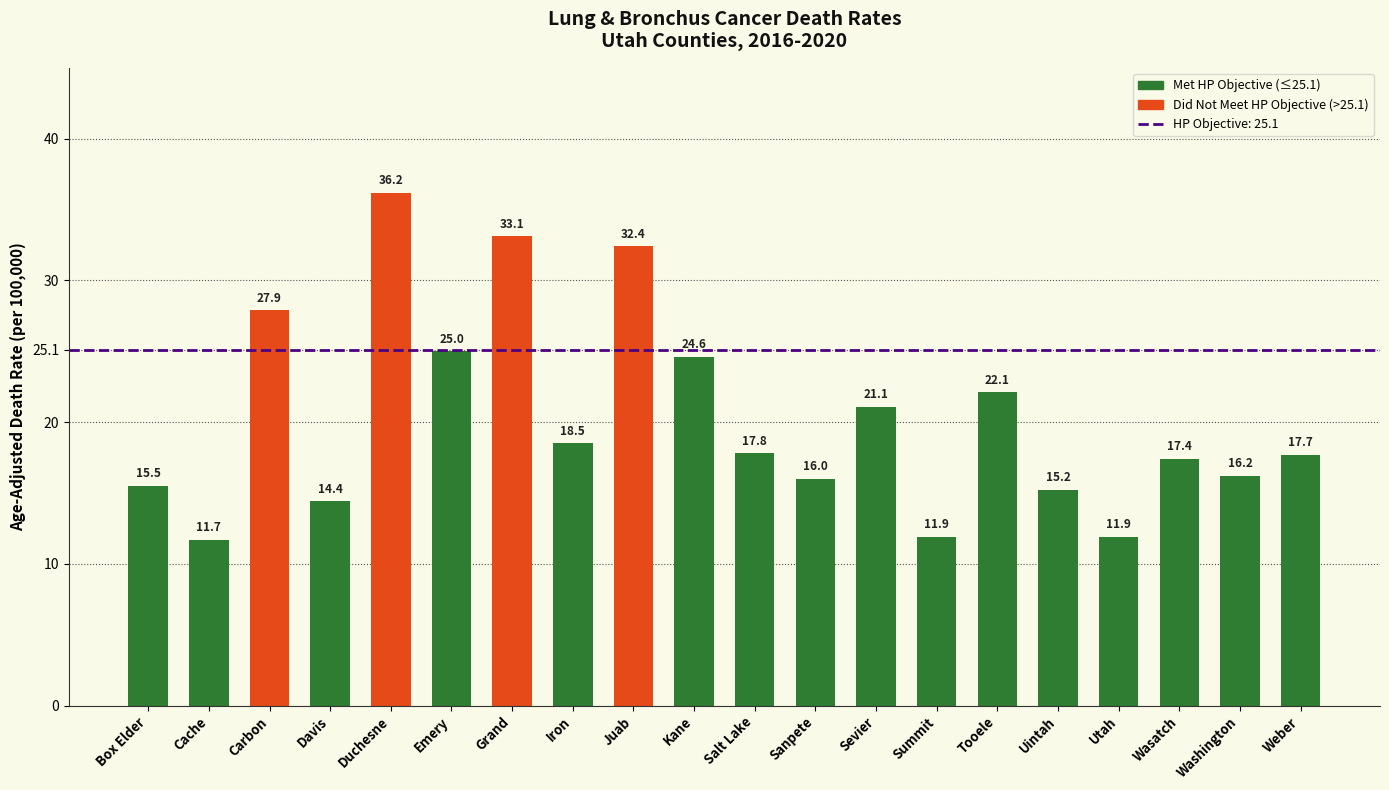

At which category does the chart reach its minimum across all series?

Cache